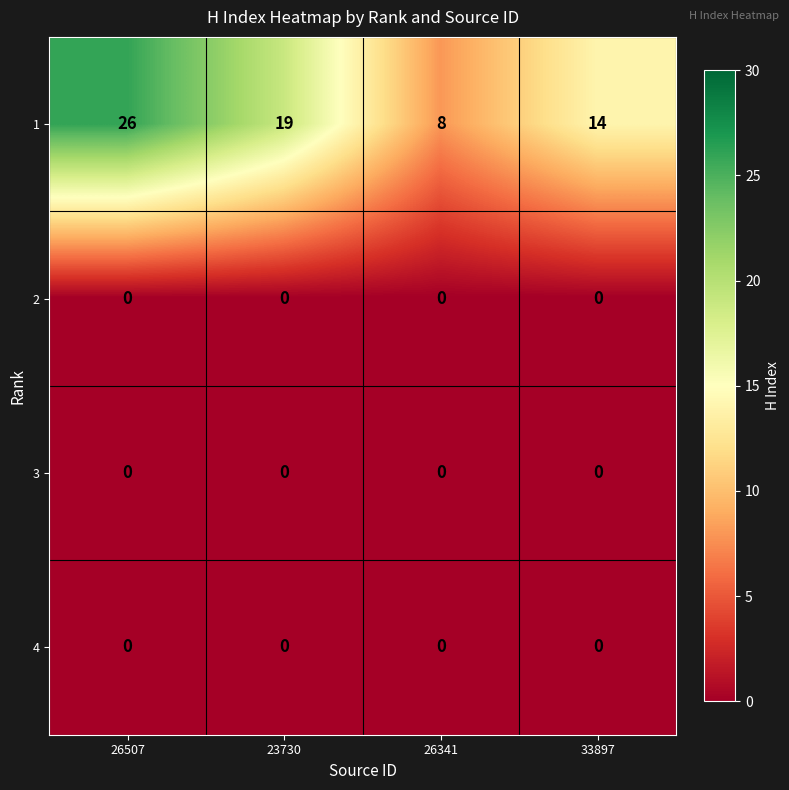

Which series has the largest range (max minus min)?

1